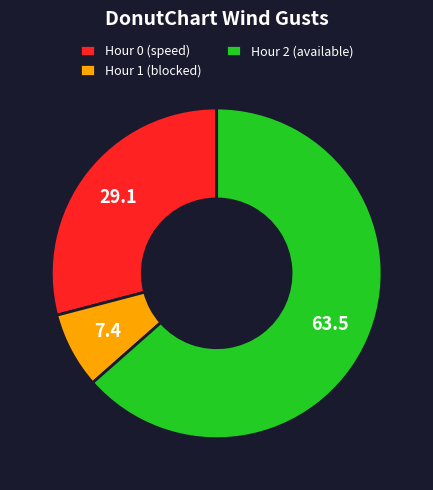

True or false: Hour 2 (available) accounts for 77% of the total.

False